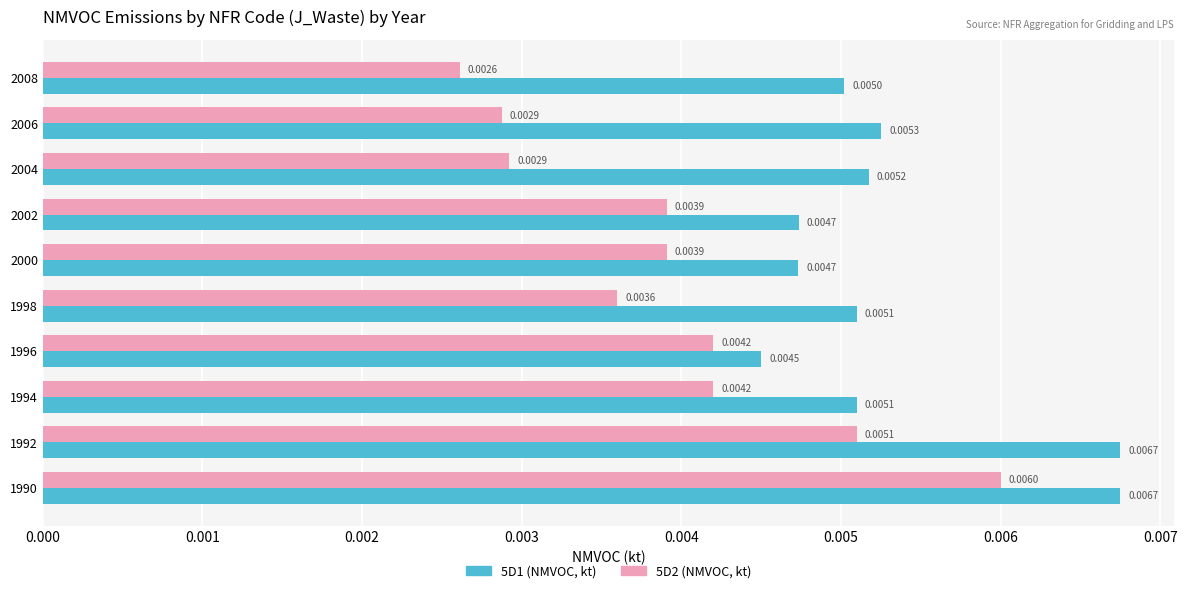

Which series has the widest spread of values?

5D2 (NMVOC, kt)